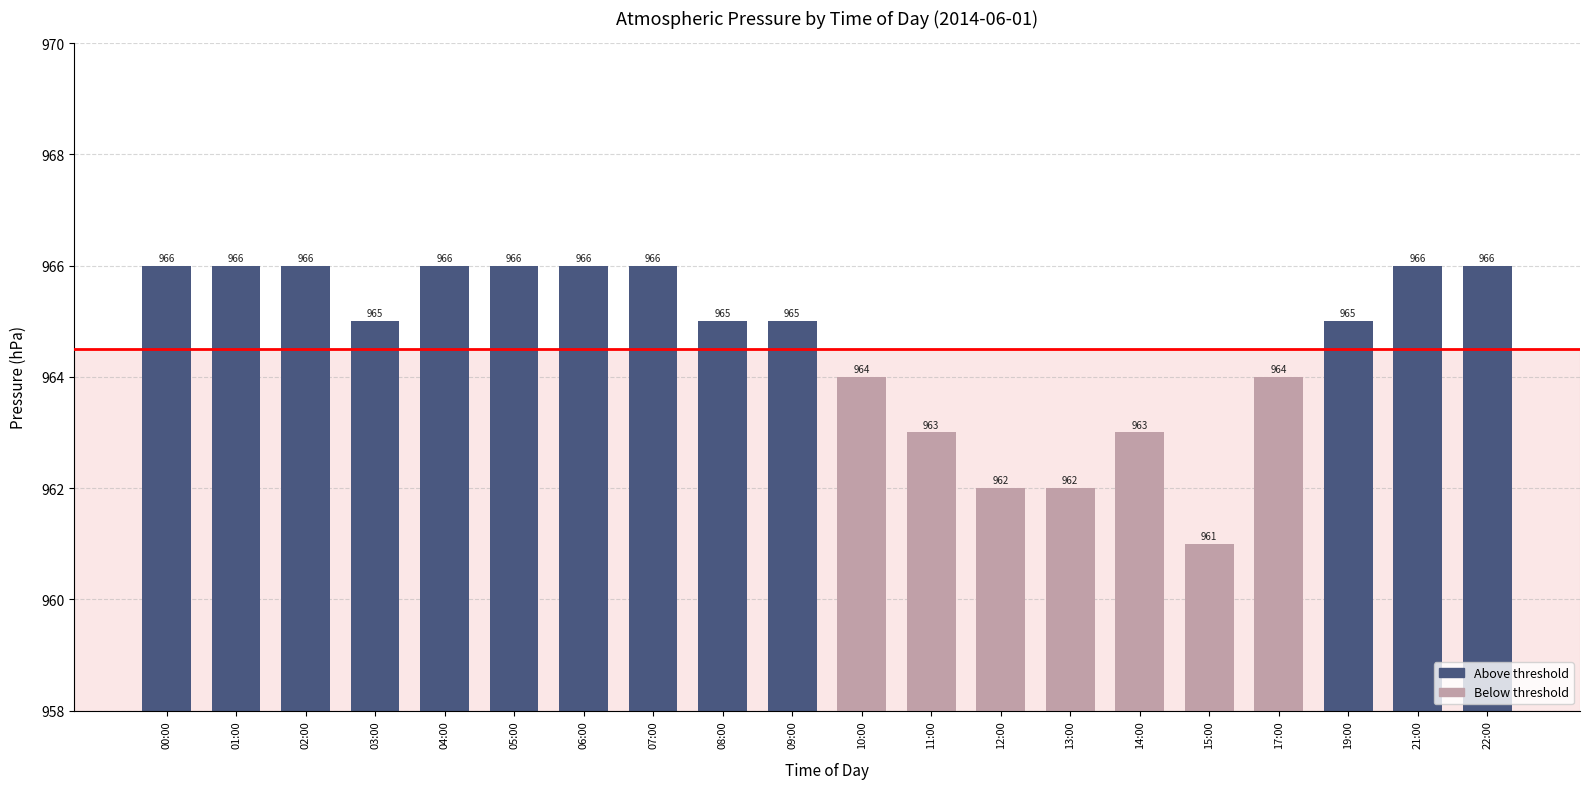

What is the approximate value at 08:00?

965